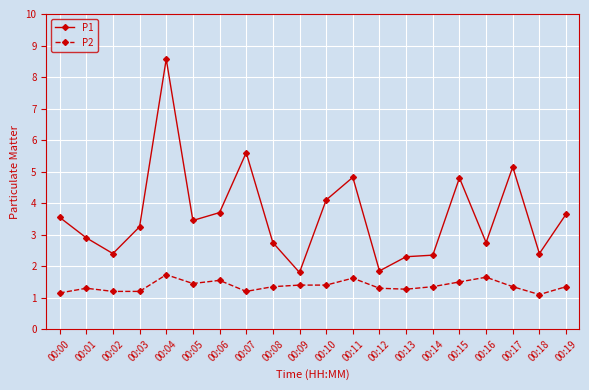

Between 00:00 and 00:02, which series saw the biggest shift?

P1